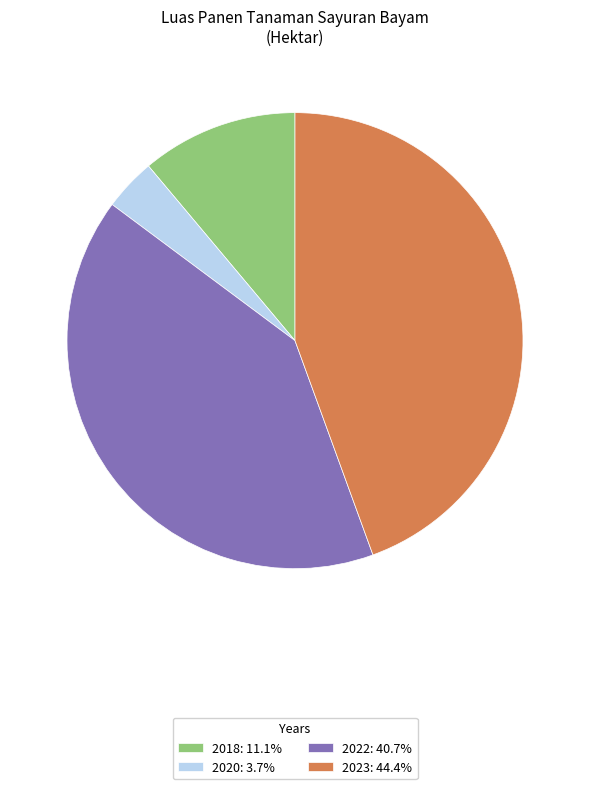

Do 2020: 3.7% and 2022: 40.7% together represent more than half of the pie?

No